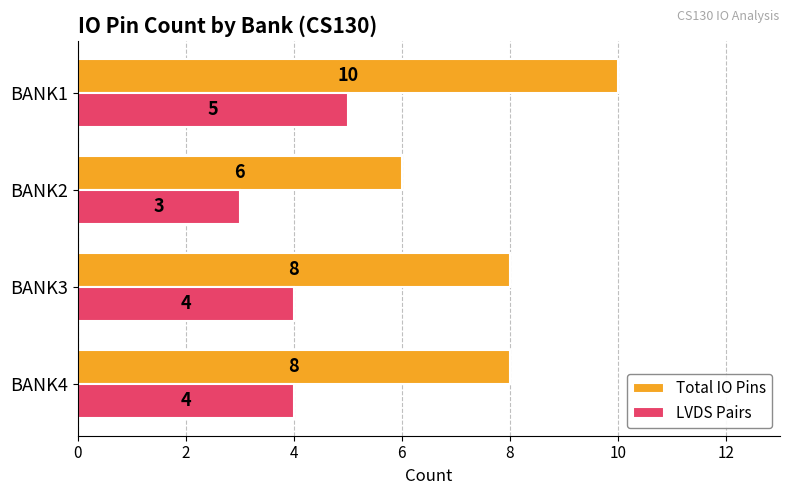

Between BANK2 and BANK1, which series saw the biggest shift?

Total IO Pins